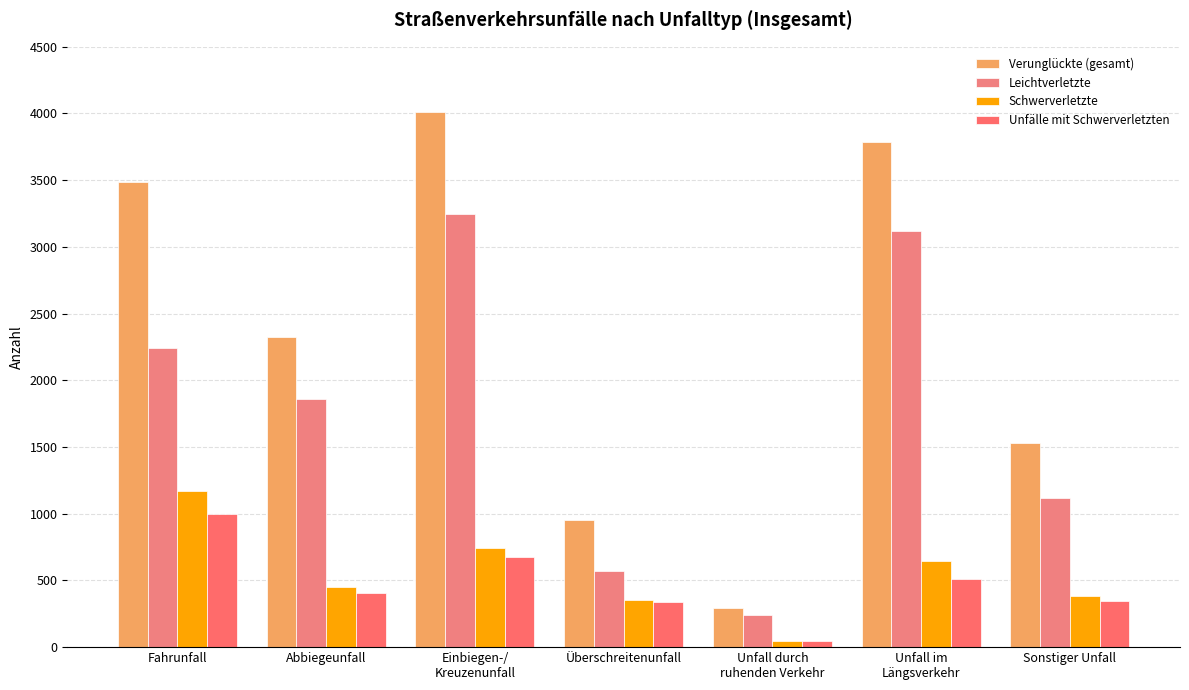

List the labels in order of Leichtverletzte value, smallest first.

Unfall durch
ruhenden Verkehr, Überschreitenunfall, Sonstiger Unfall, Abbiegeunfall, Fahrunfall, Unfall im
Längsverkehr, Einbiegen-/
Kreuzenunfall